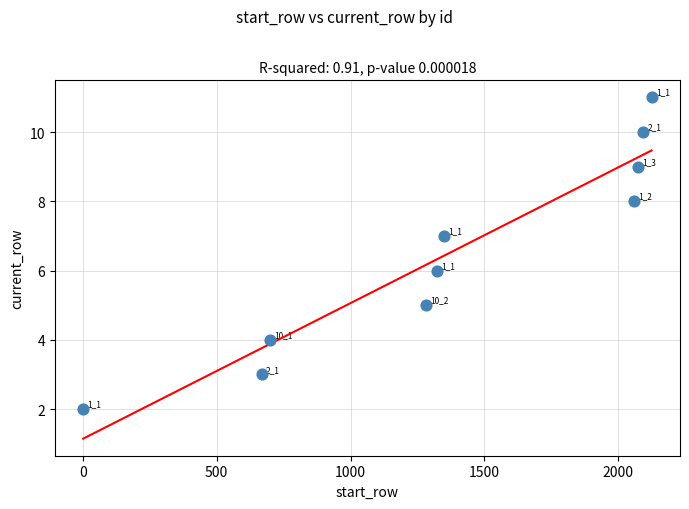

What Y value in the scatter plot is closest to 6?

6